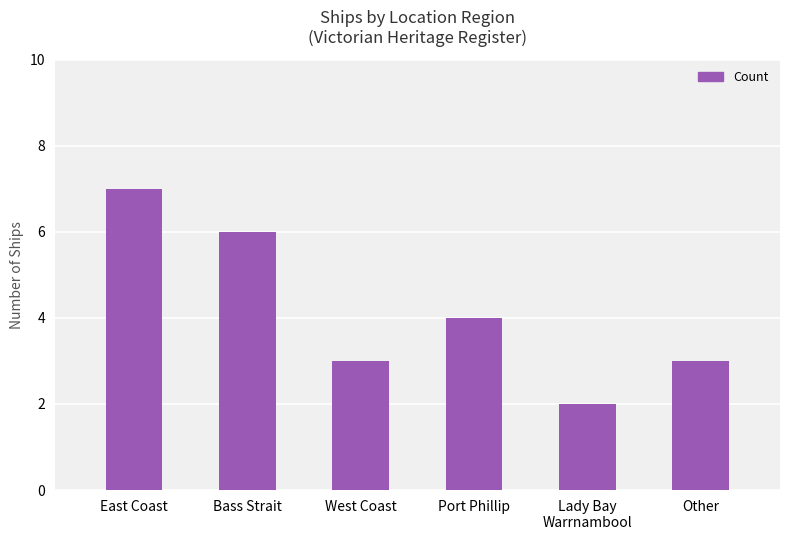

What is the smallest value displayed?

2